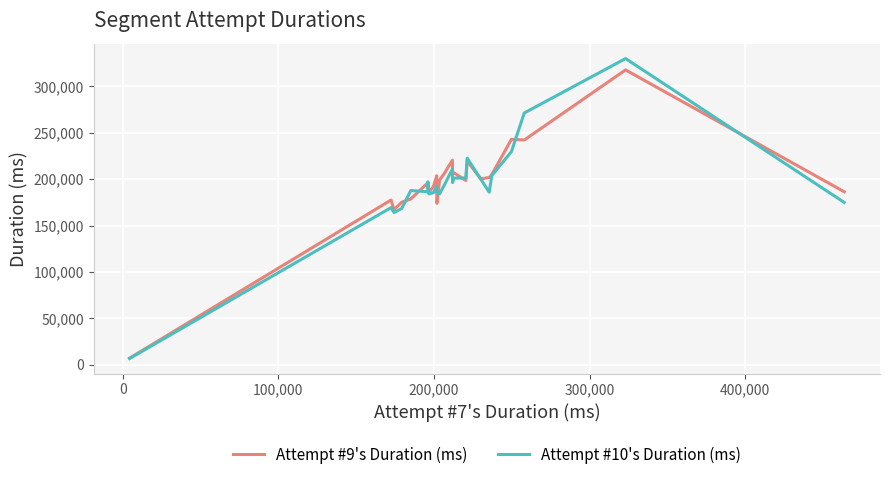

Which series has the largest range (max minus min)?

Attempt #10's Duration (ms)